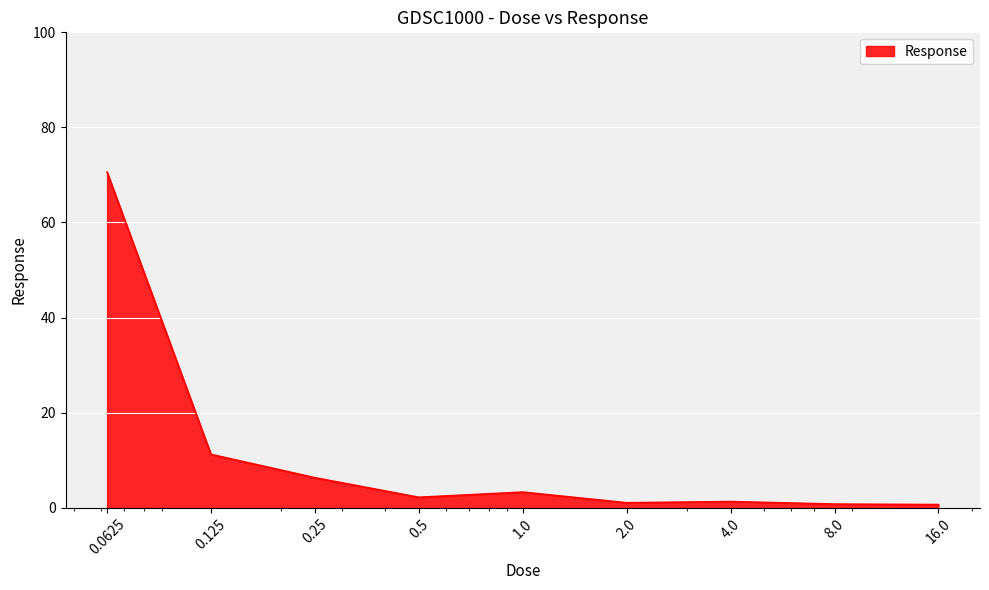

Does the chart display data point markers on the line(s)?

No